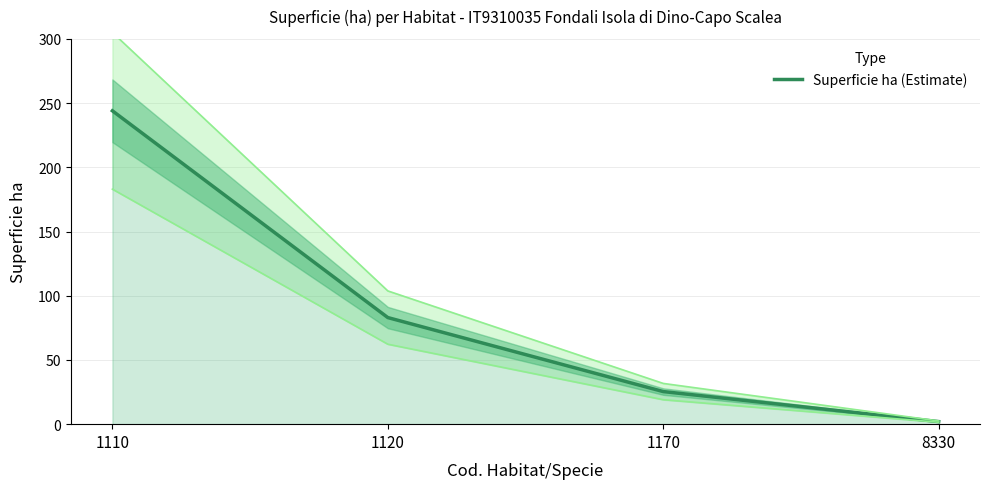

The chart shows a value of 25.4 at 1170. True or false?

True